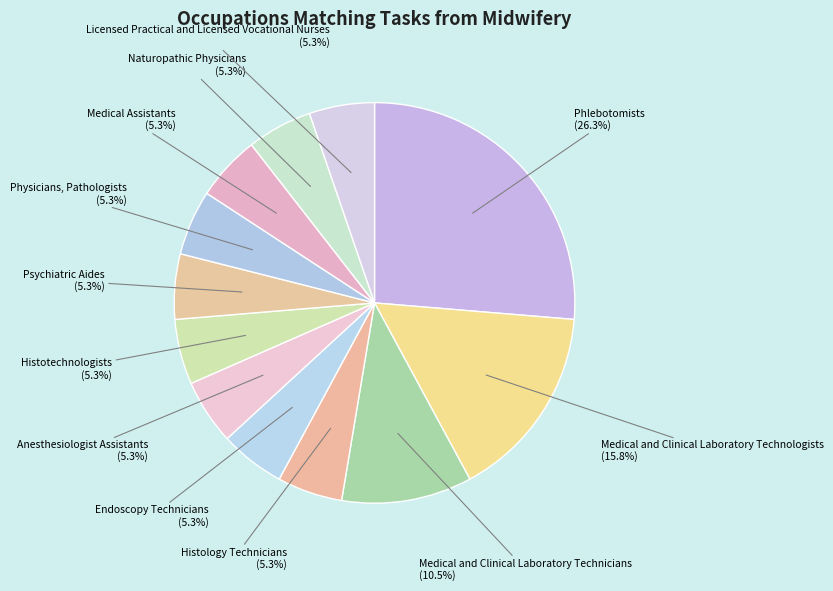

The Licensed Practical and Licensed Vocational Nurses slice represents 12% of the pie. True or false?

False